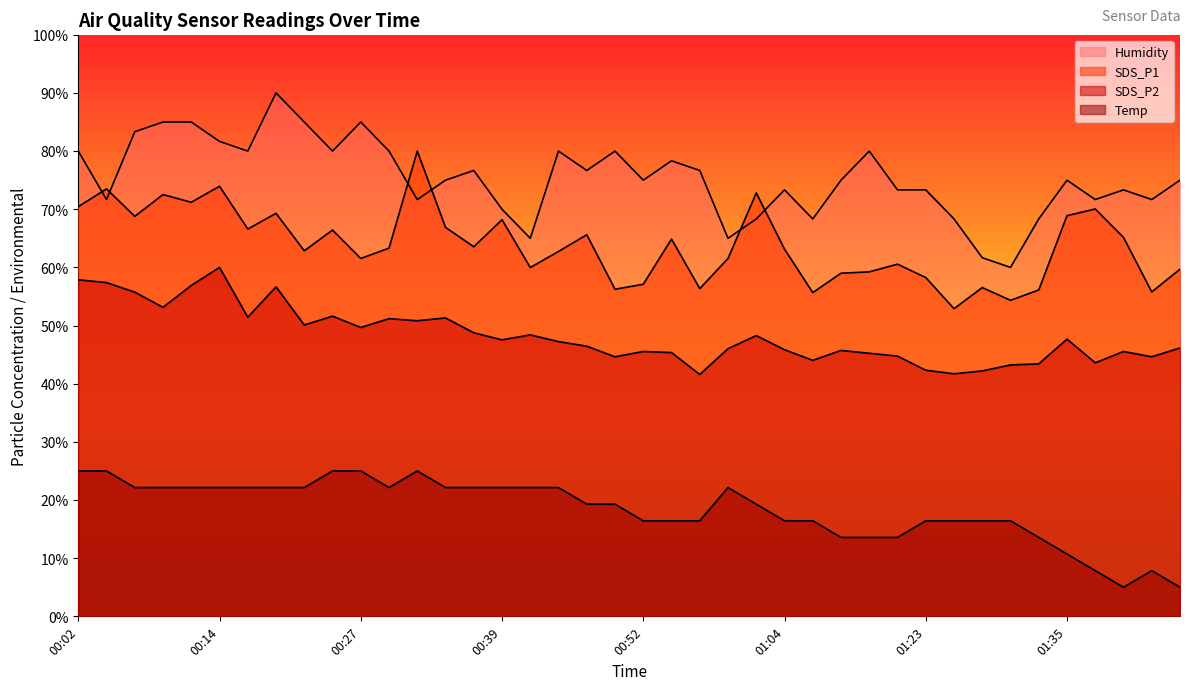

How many lines are shown in the chart?

4